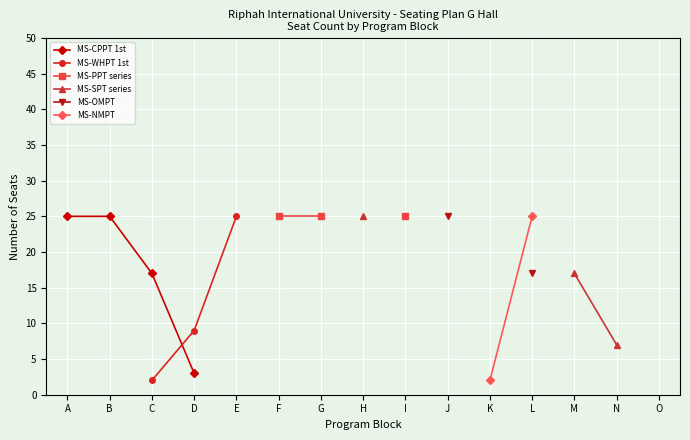

What are all the series names shown in the legend?

MS-CPPT 1st, MS-WHPT 1st, MS-PPT series, MS-SPT series, MS-OMPT, MS-NMPT